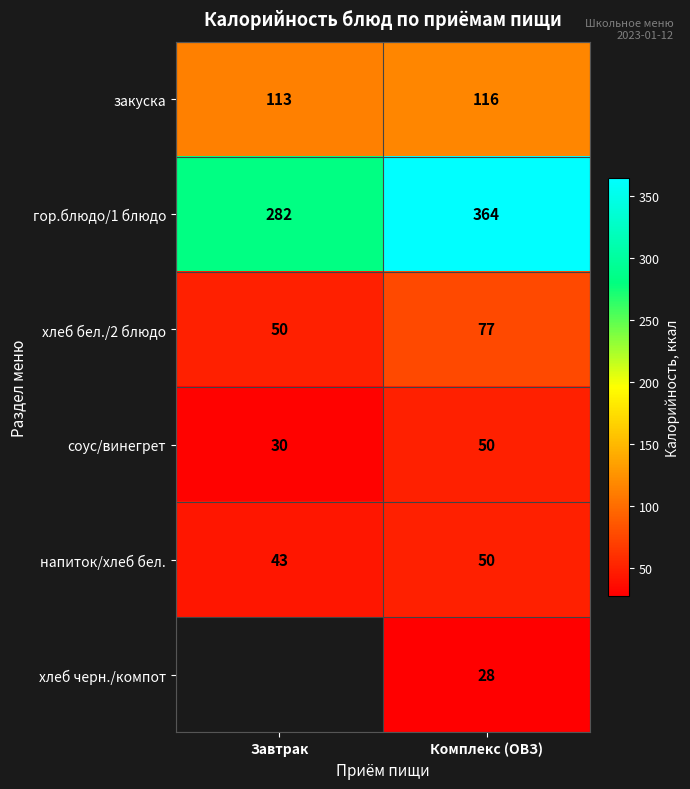

At which label does закуска reach its minimum?

Завтрак